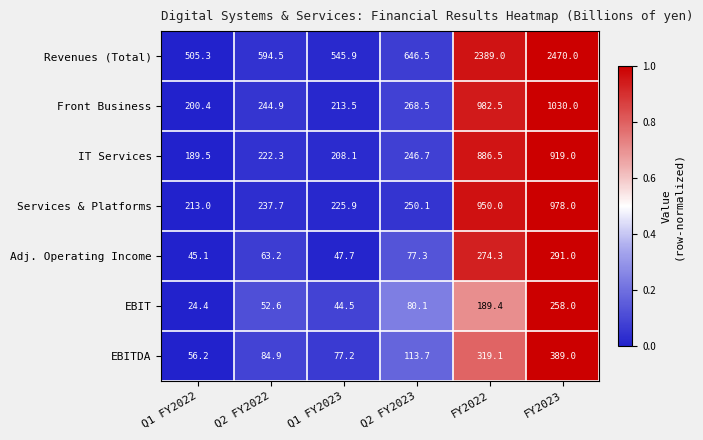

The value of IT Services at FY2022 is 886.5. True or false?

True